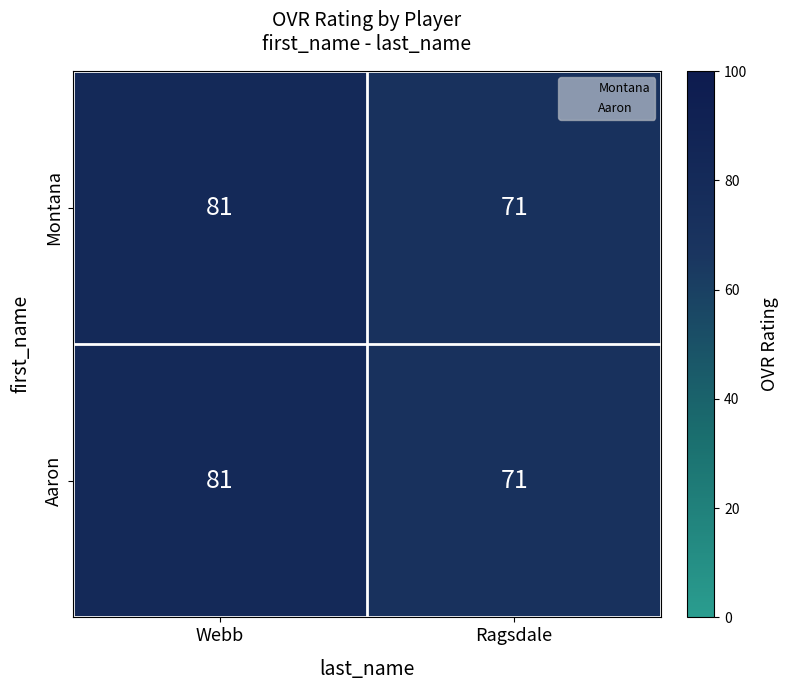

The value of Aaron at Webb is 28. True or false?

False